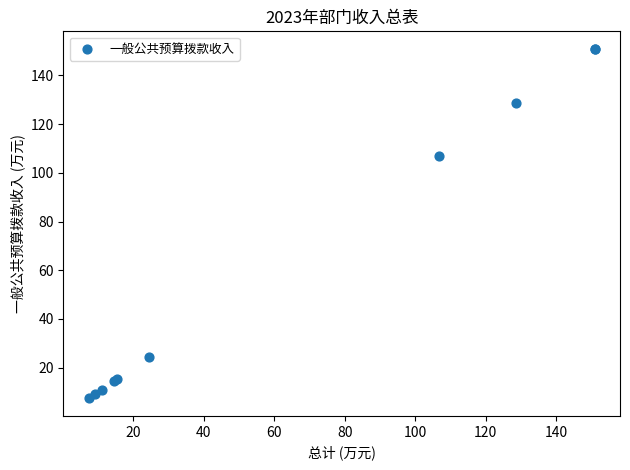

What Y value in the scatter plot is closest to 79?

106.7